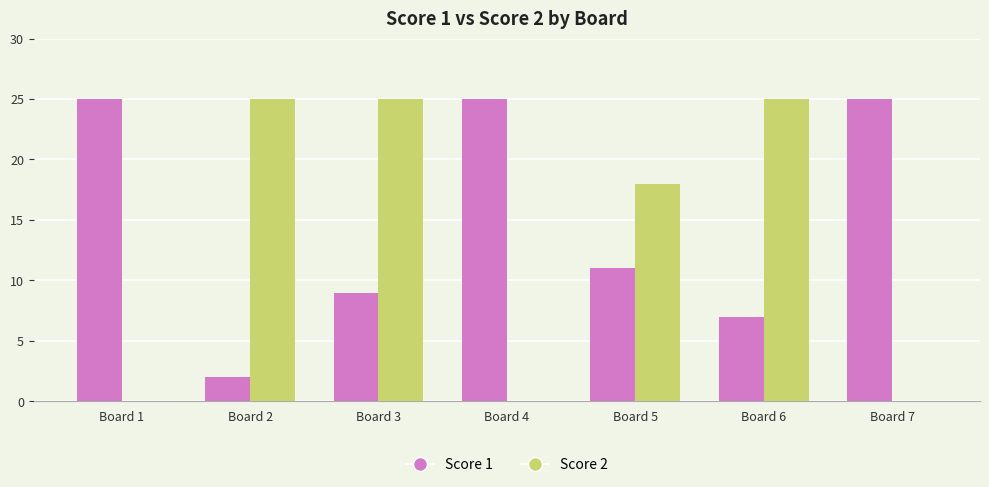

At which label does Score 1 first exceed 11?

Board 1